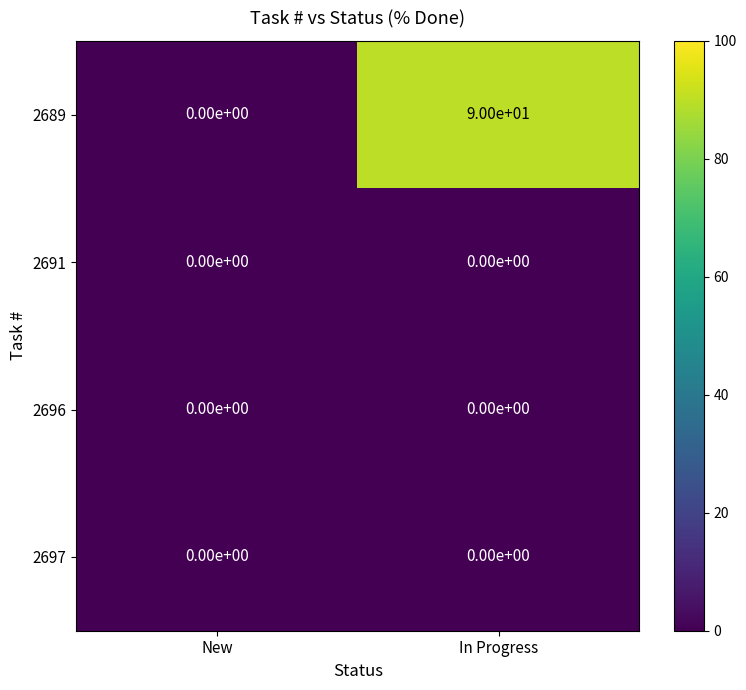

What is the difference between the maximum and minimum values in the 2689 series?

90